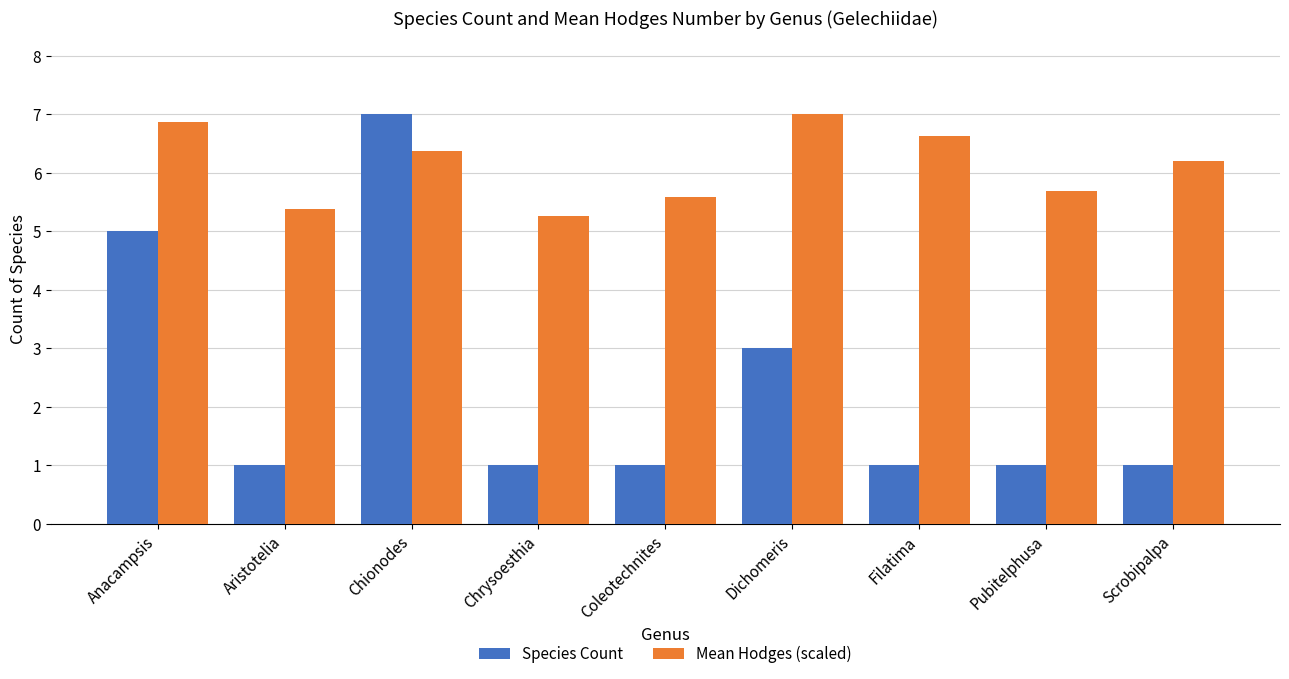

What is the label of the 5th bar from the right?

Coleotechnites